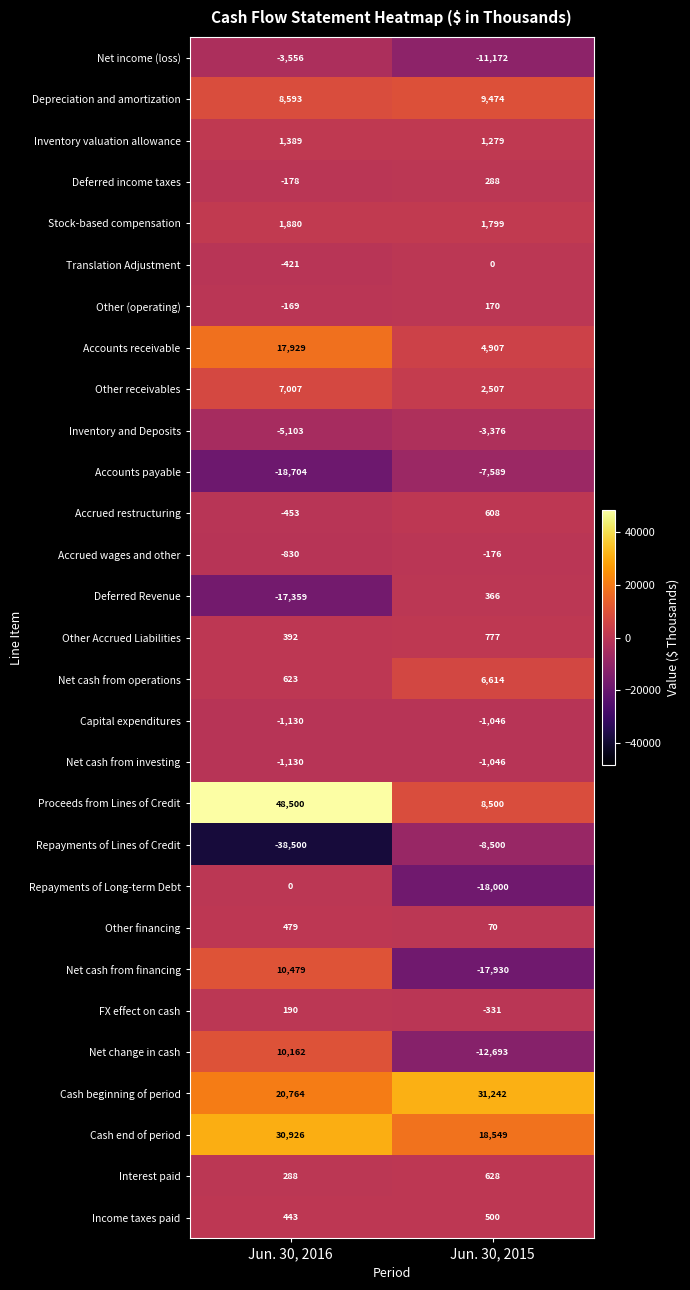

Rank the categories by Net cash from operations value from highest to lowest.

Jun. 30, 2015, Jun. 30, 2016